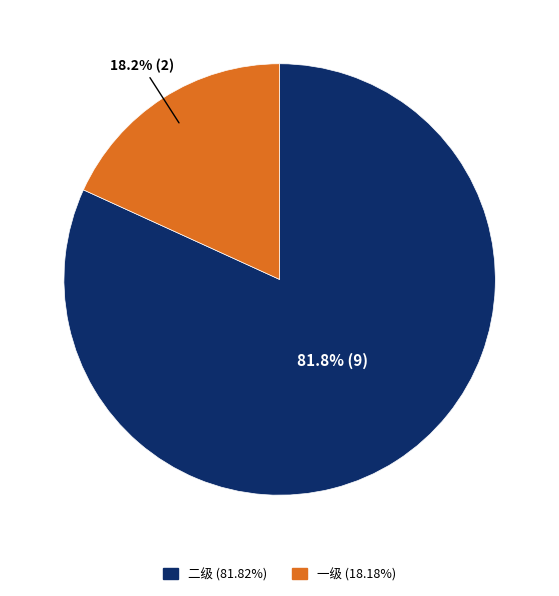

Is there any slice that represents more than half of the pie?

Yes